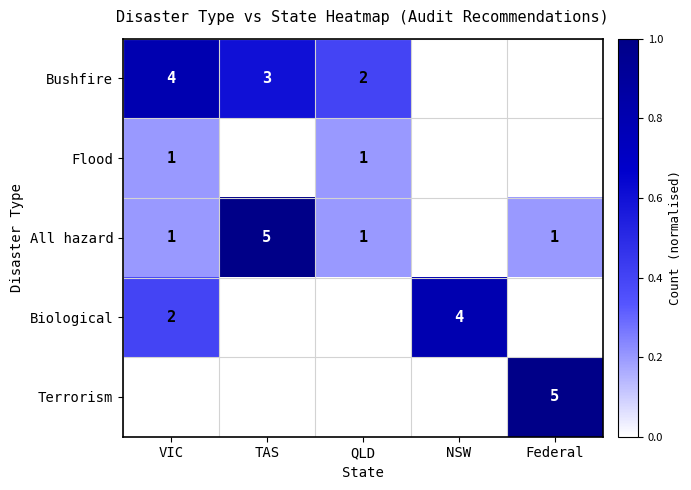

At which category does the chart reach its minimum across all series?

NSW